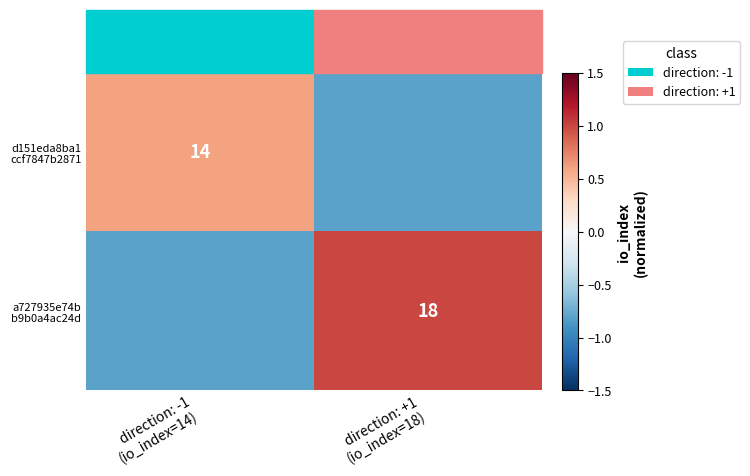

What is the sum of the d151eda8ba1 ccf7847b2871 values at direction: -1 (io_index=14) and direction: +1 (io_index=18)?

-0.2